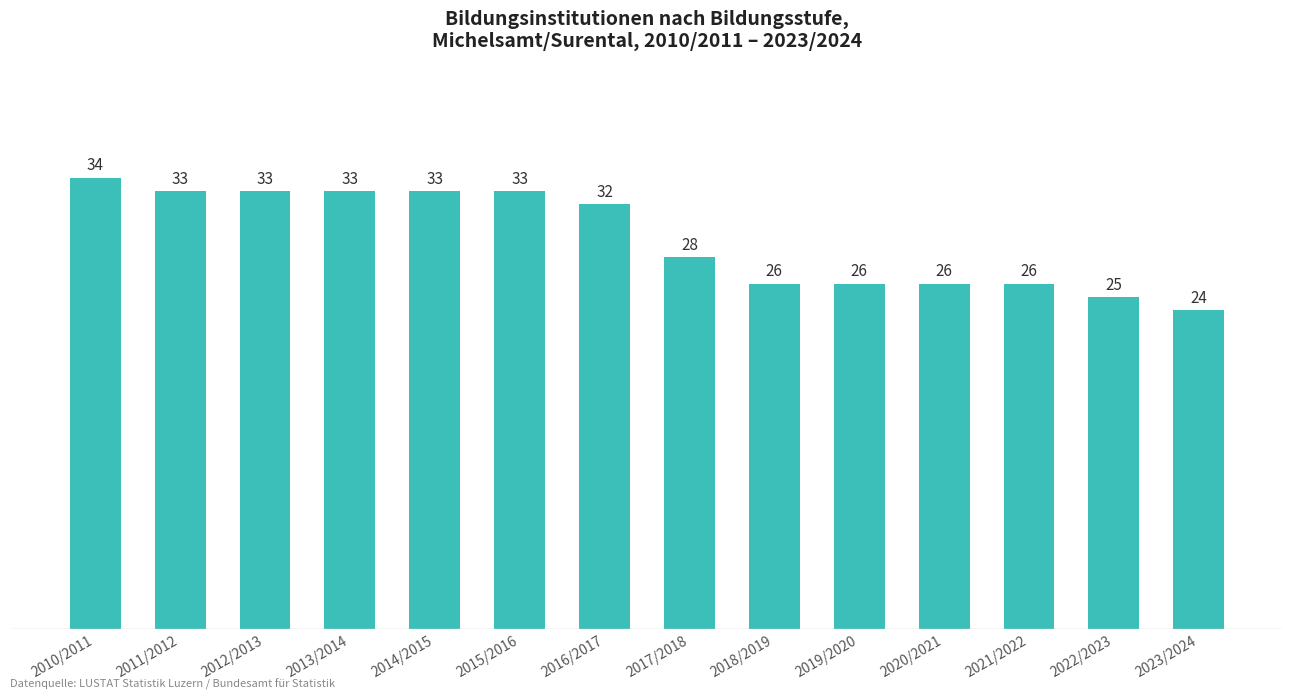

Reading left to right, extract all data points from this chart.

2010/2011=34	2011/2012=33	2012/2013=33	2013/2014=33	2014/2015=33	2015/2016=33	2016/2017=32	2017/2018=28	2018/2019=26	2019/2020=26	2020/2021=26	2021/2022=26	2022/2023=25	2023/2024=24